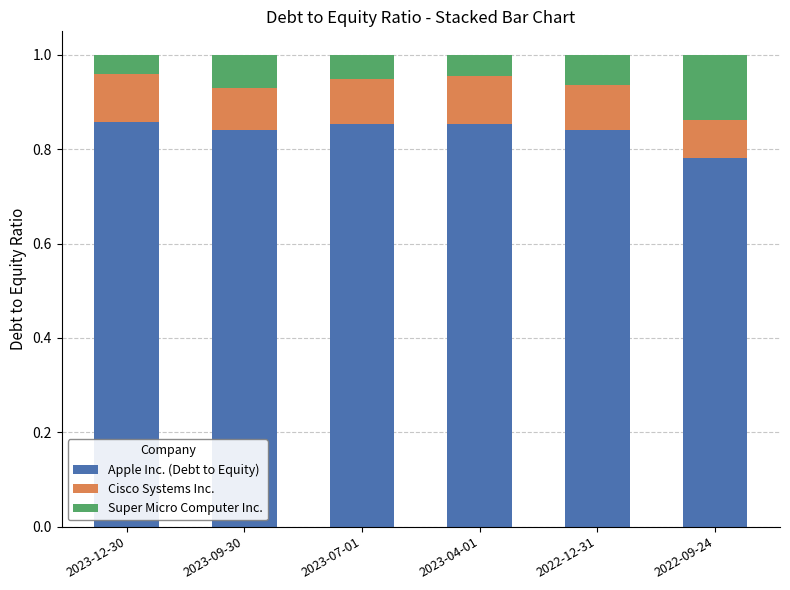

What is the total value across all series at 2022-12-31?

1.0